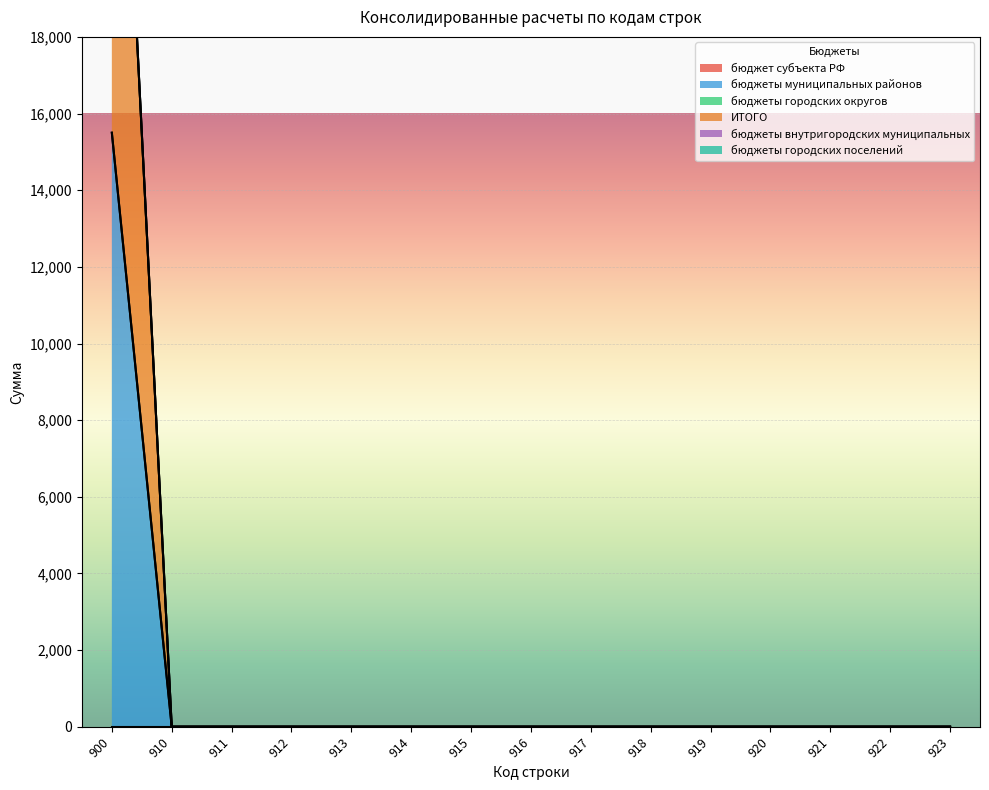

Reading left to right, list all the values displayed in this chart.

бюджет субъекта РФ: 0	0	0	0	0	0	0	0	0	0	0	0	0	0	0
бюджеты муниципальных районов: 15500	0	0	0	0	0	0	0	0	0	0	0	0	0	0
бюджеты городских округов: 0	0	0	0	0	0	0	0	0	0	0	0	0	0	0
ИТОГО: 15500	0	0	0	0	0	0	0	0	0	0	0	0	0	0
бюджеты внутригородских муниципальных: 0	0	0	0	0	0	0	0	0	0	0	0	0	0	0
бюджеты городских поселений: 0	0	0	0	0	0	0	0	0	0	0	0	0	0	0